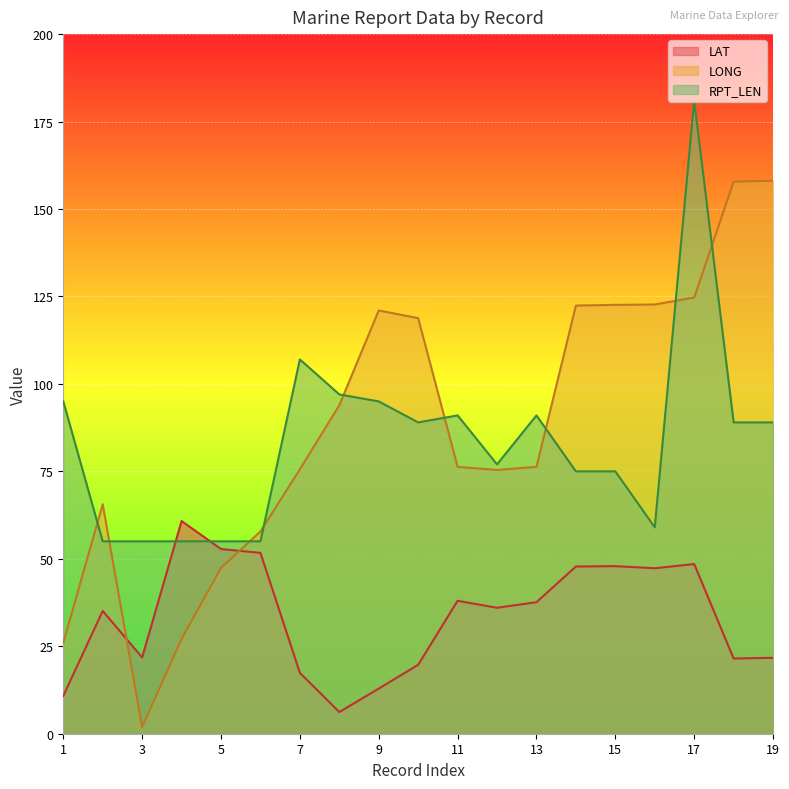

What are all the series names shown in the legend?

LAT, LONG, RPT_LEN